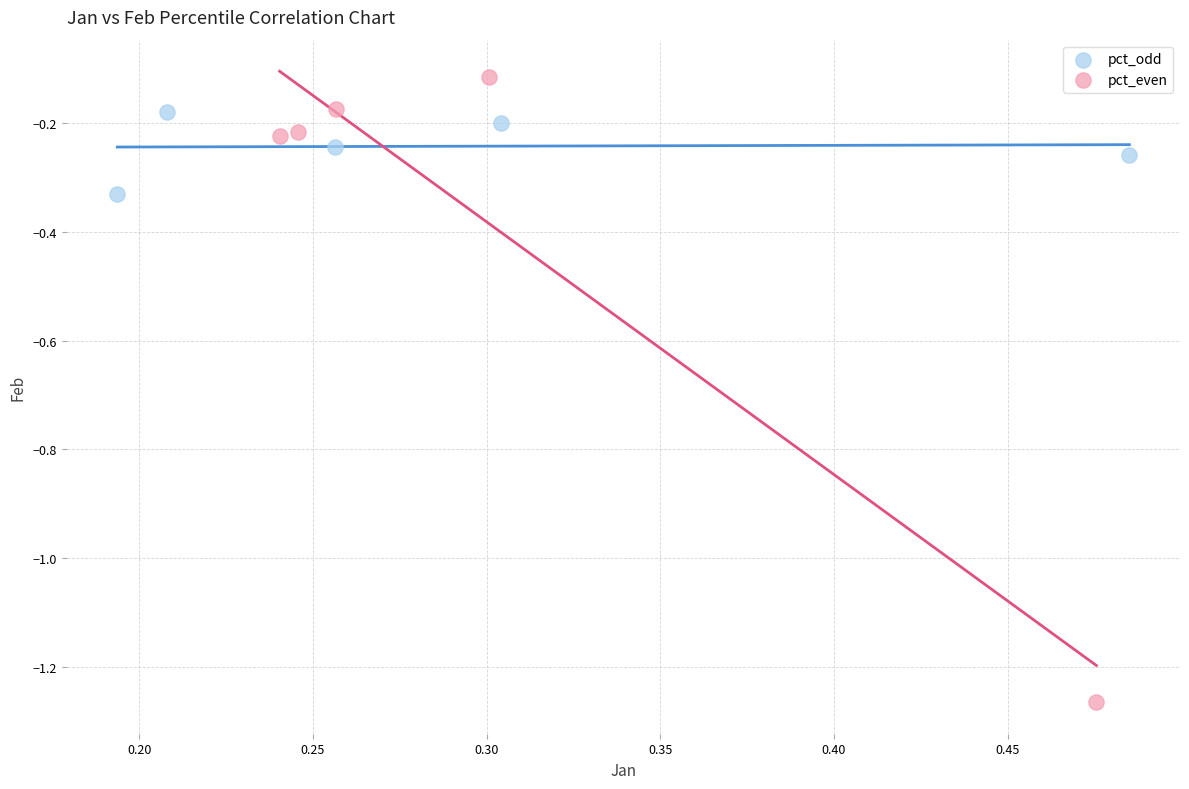

Which series reaches the minimum Y coordinate?

pct_even